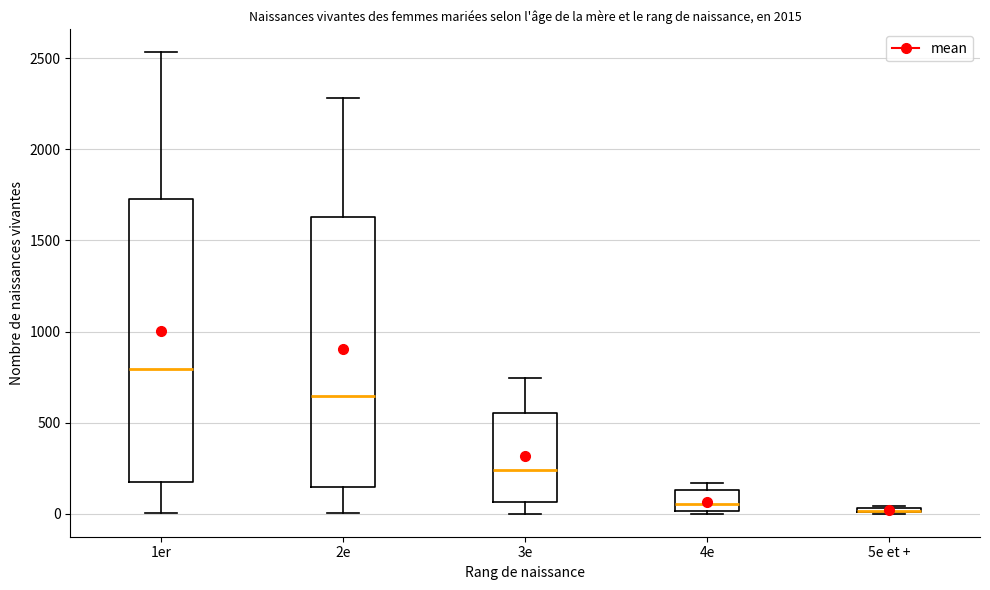

Which box is the tallest, from its lower edge to its upper edge?

1er